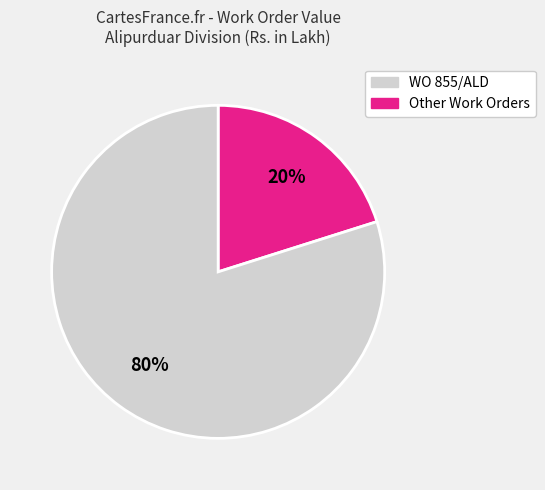

To the nearest percent, what is the difference between the largest and smallest slice percentages?

60%